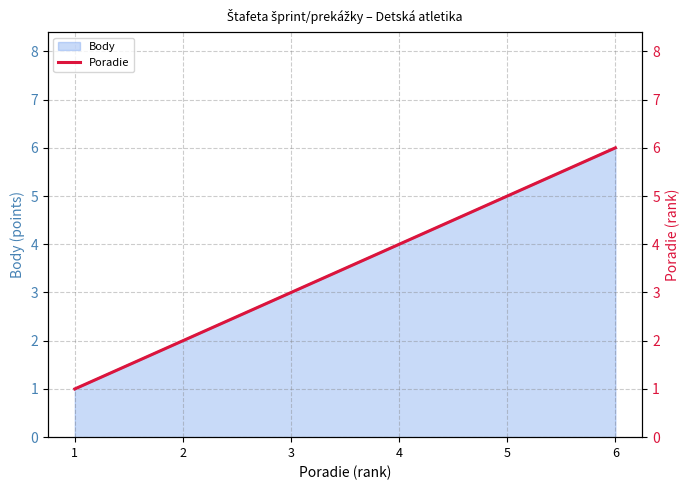

True or false: there are more than 1 points higher than both neighbors.

False